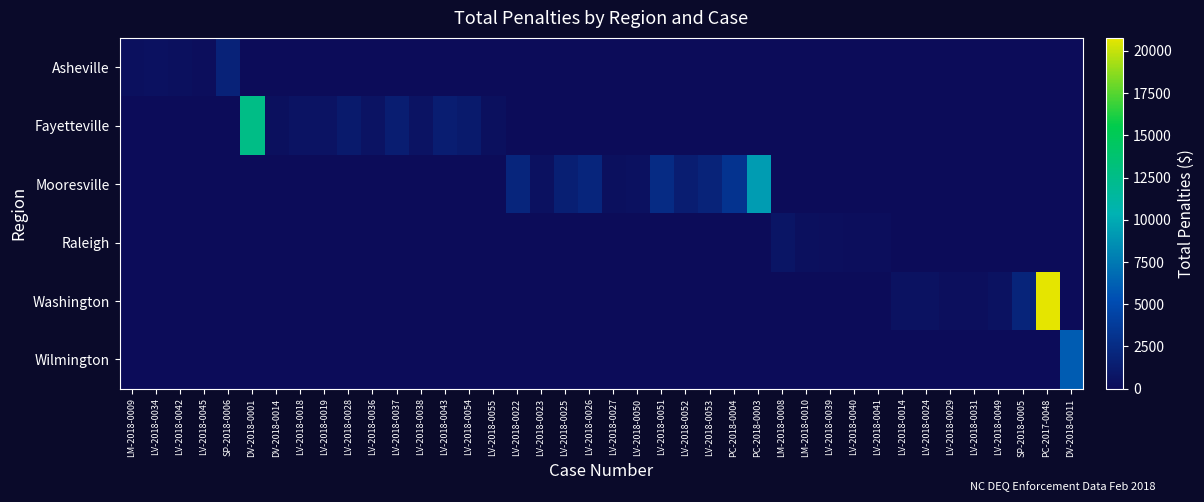

Between LM-2018-0009 and LV-2018-0055, which series saw the biggest shift?

Fayetteville